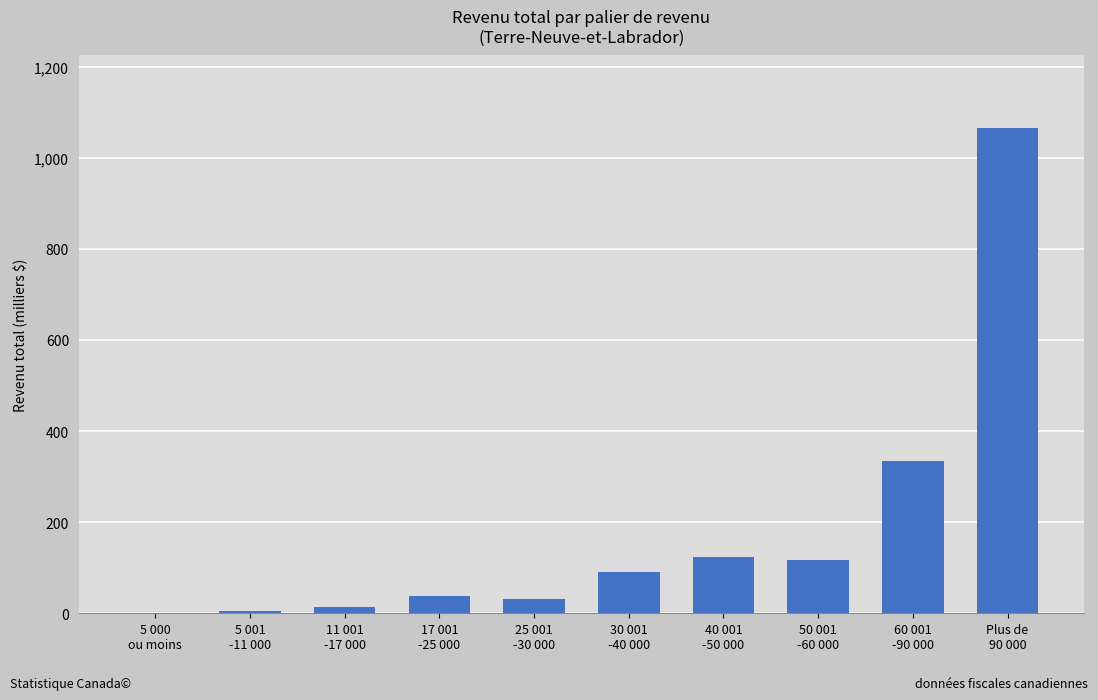

Are the bars horizontal?

No